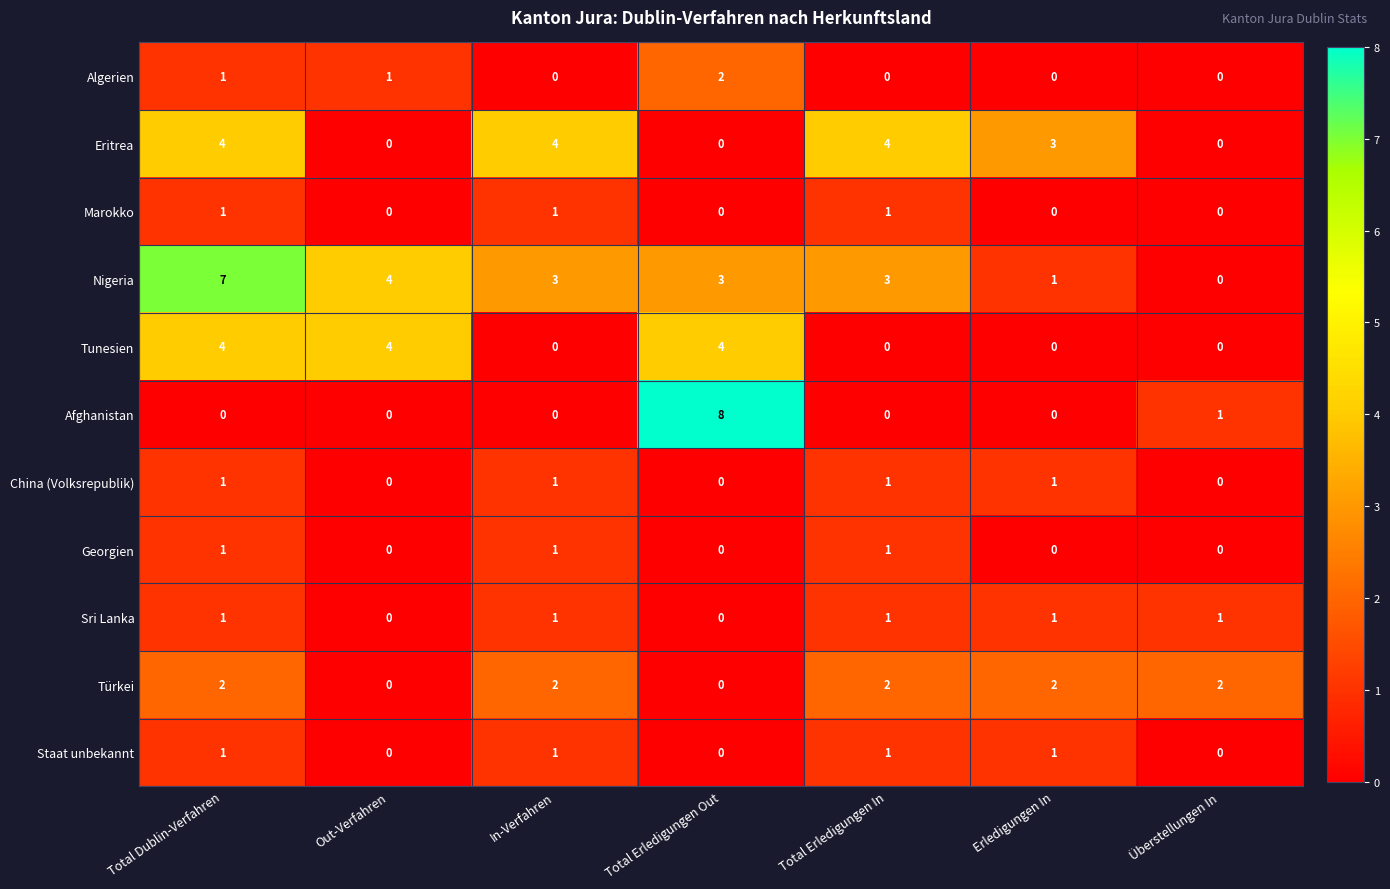

The value of Eritrea at Total Erledigungen In is 1. True or false?

False